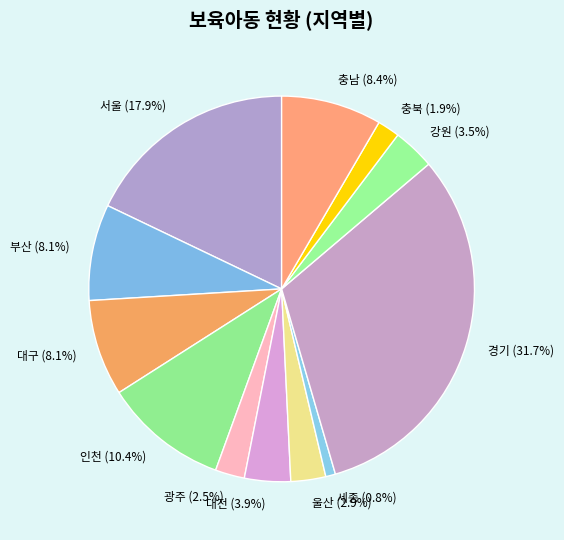

How many segments does this pie chart have?

12